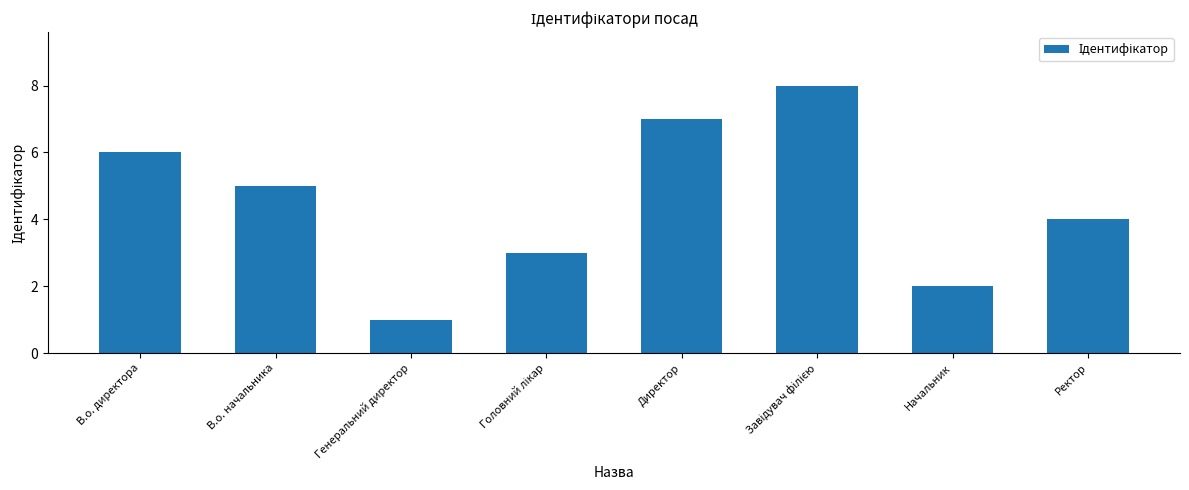

What is the value of the 2nd bar from the left?

5